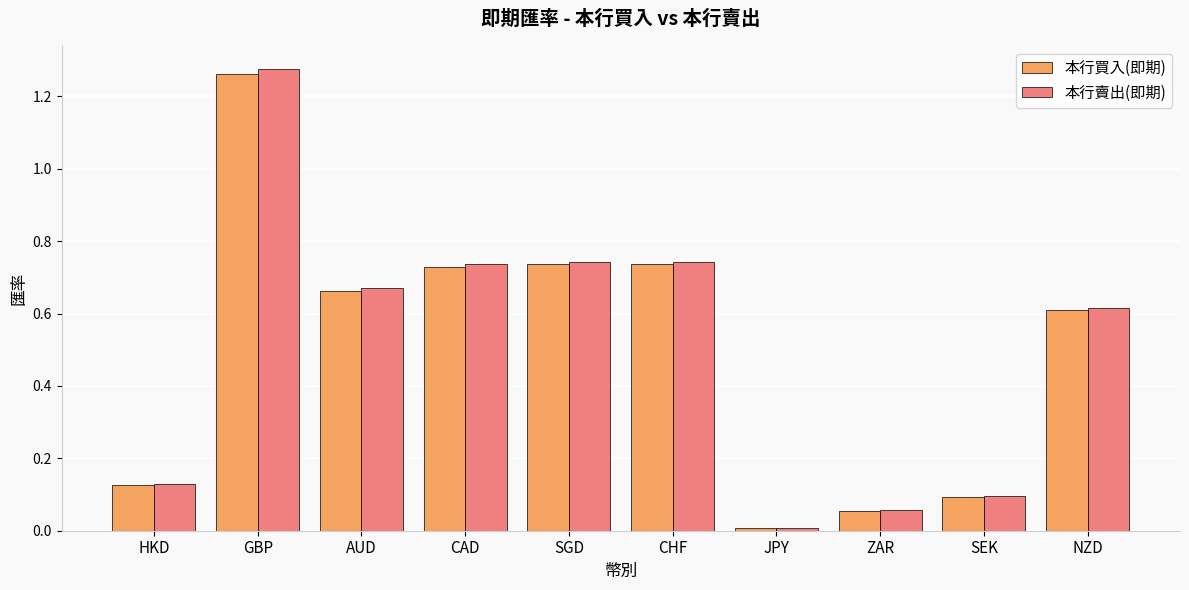

Which series changed the most between SGD and JPY?

本行賣出(即期)